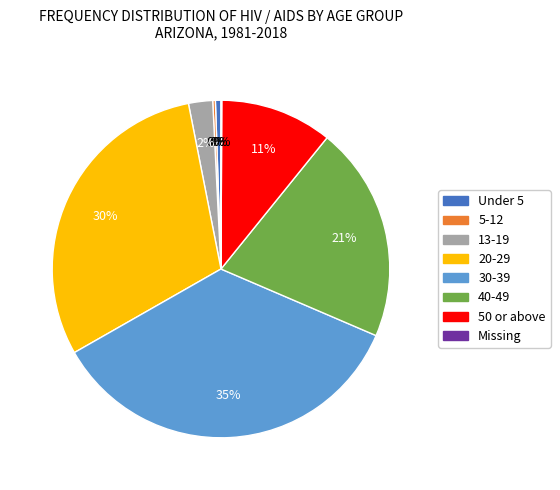

To the nearest percent, what percentage of the pie is Under 5?

1%